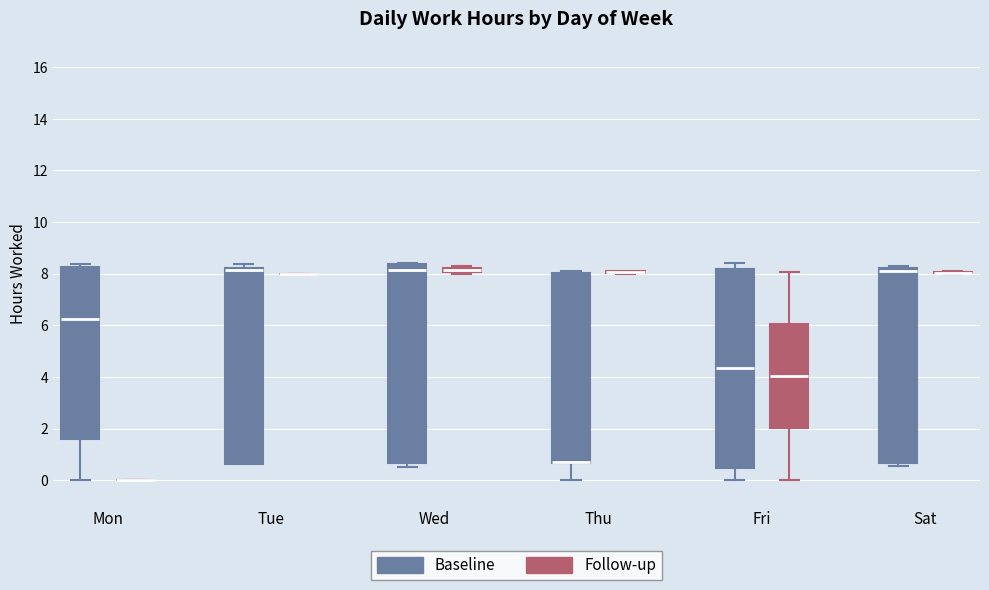

Where is the lower edge of the box for Mon (Baseline) on the y-axis? The values are not printed on the chart, so give them approximately, as read against the axis.

1.6